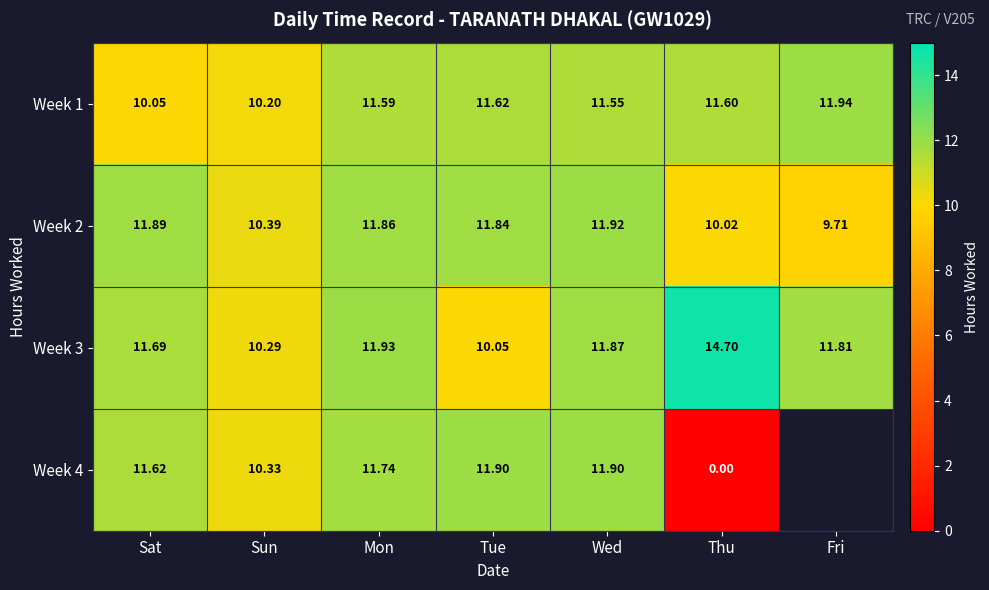

The value of Week 2 at Mon is 7.5. True or false?

False